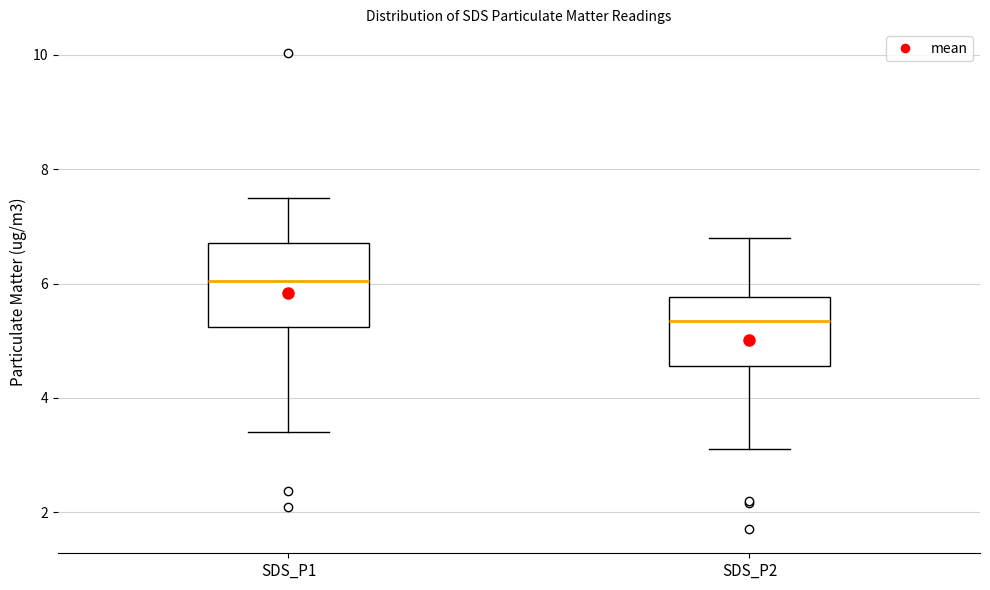

Reading left to right, transcribe this box plot: for each box, give where its median line is, the range the box spans, and where its two whiskers end, as read against the y-axis. The values are not printed on the chart, so give them approximately, as read against the axis.

SDS_P1: median 6.0, box 5.2 to 6.8, whiskers 3.4 to 7.6
SDS_P2: median 5.4, box 4.6 to 5.8, whiskers 3.2 to 6.8